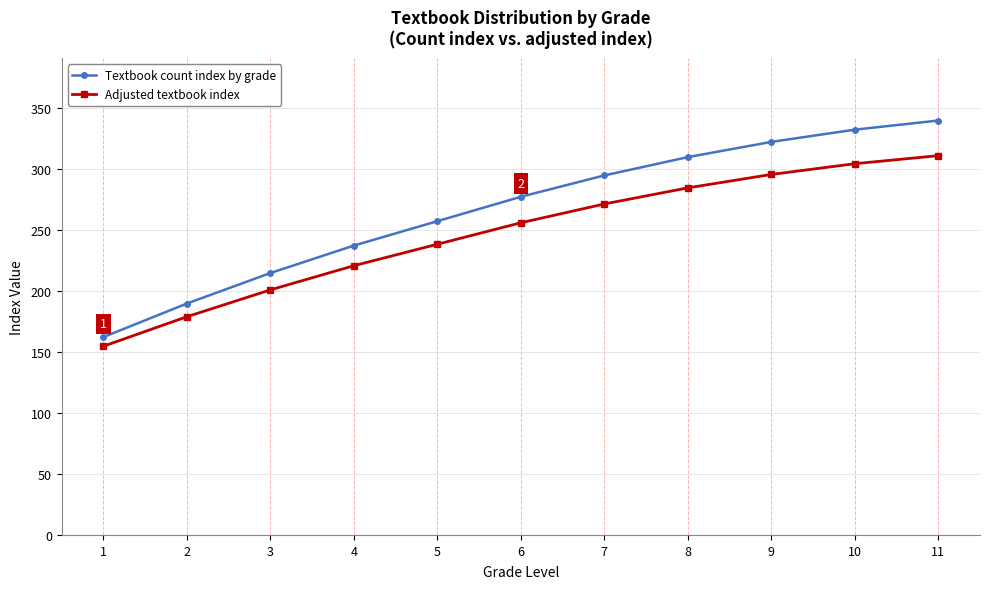

What is the spread (max minus min) of values at 4?

16.5